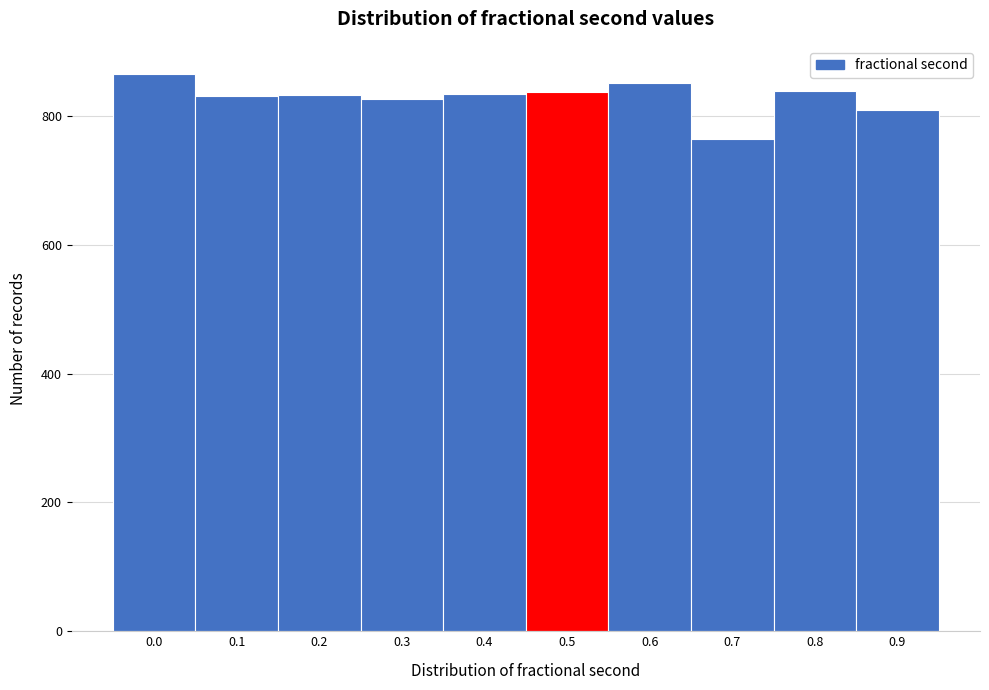

Approximately how many times larger is the value at 0.3 compared to 0.5?

1.0